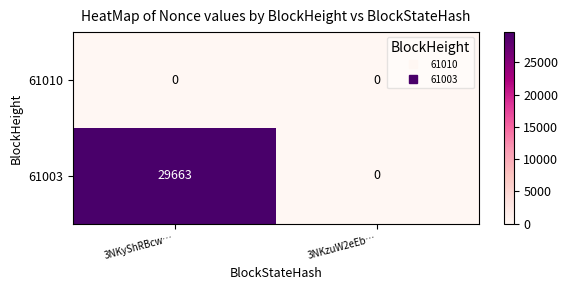

Is it true that 61003 equals 15256 at 3NKyShRBcw…?

False